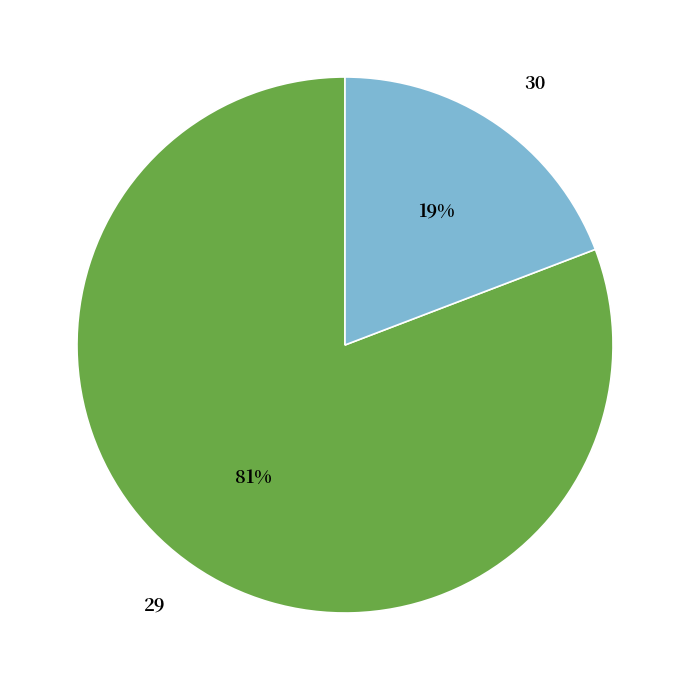

What is the largest slice in the pie chart?

29